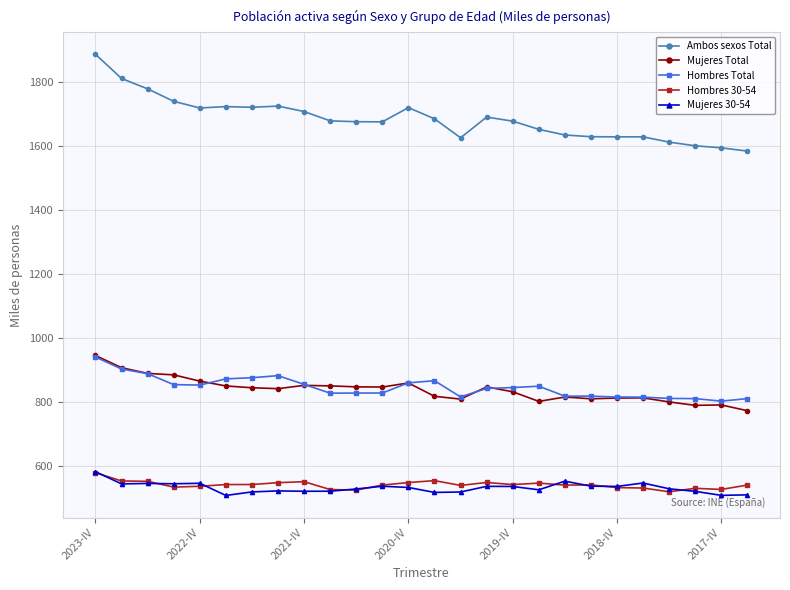

What is the value of the Mujeres 30-54 point at the 26th from the left?

510.7